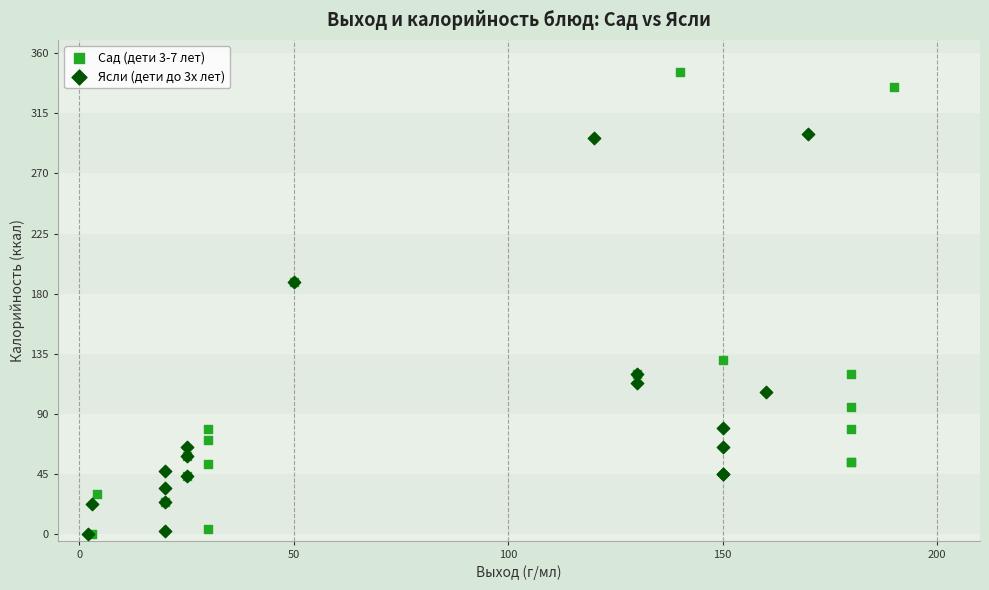

Which series contains the highest Y value?

Сад (дети 3-7 лет)